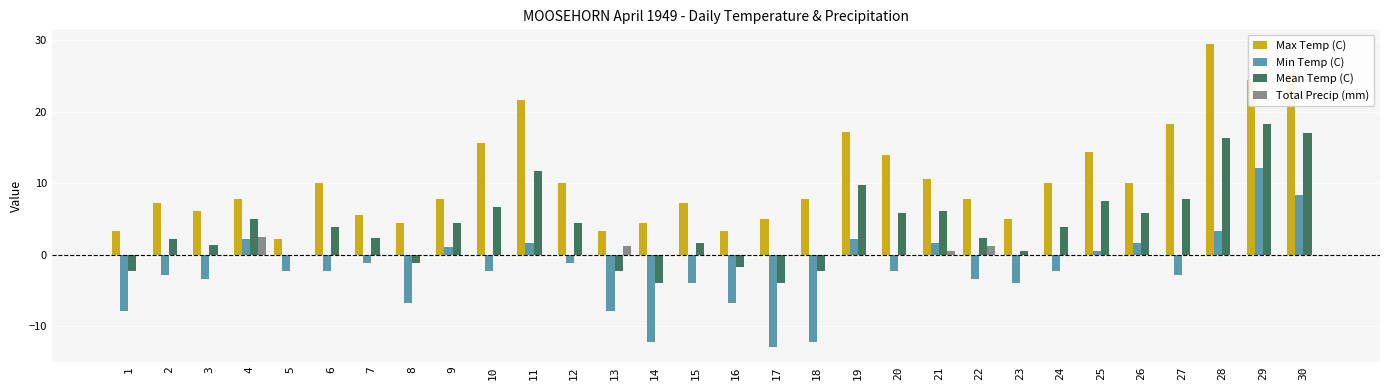

True or false: Min Temp (C) has a value of -13.9 at 1.

False